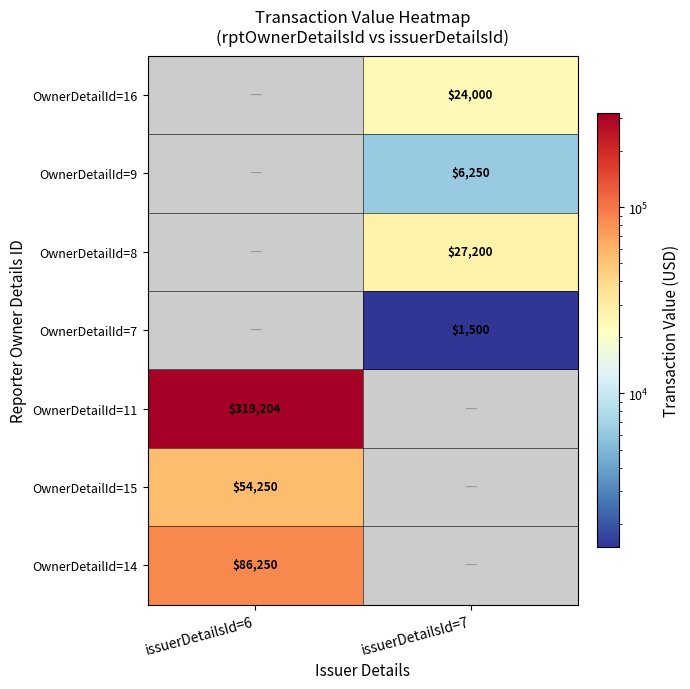

The value of OwnerDetailId=8 at issuerDetailsId=7 is 37773. True or false?

False